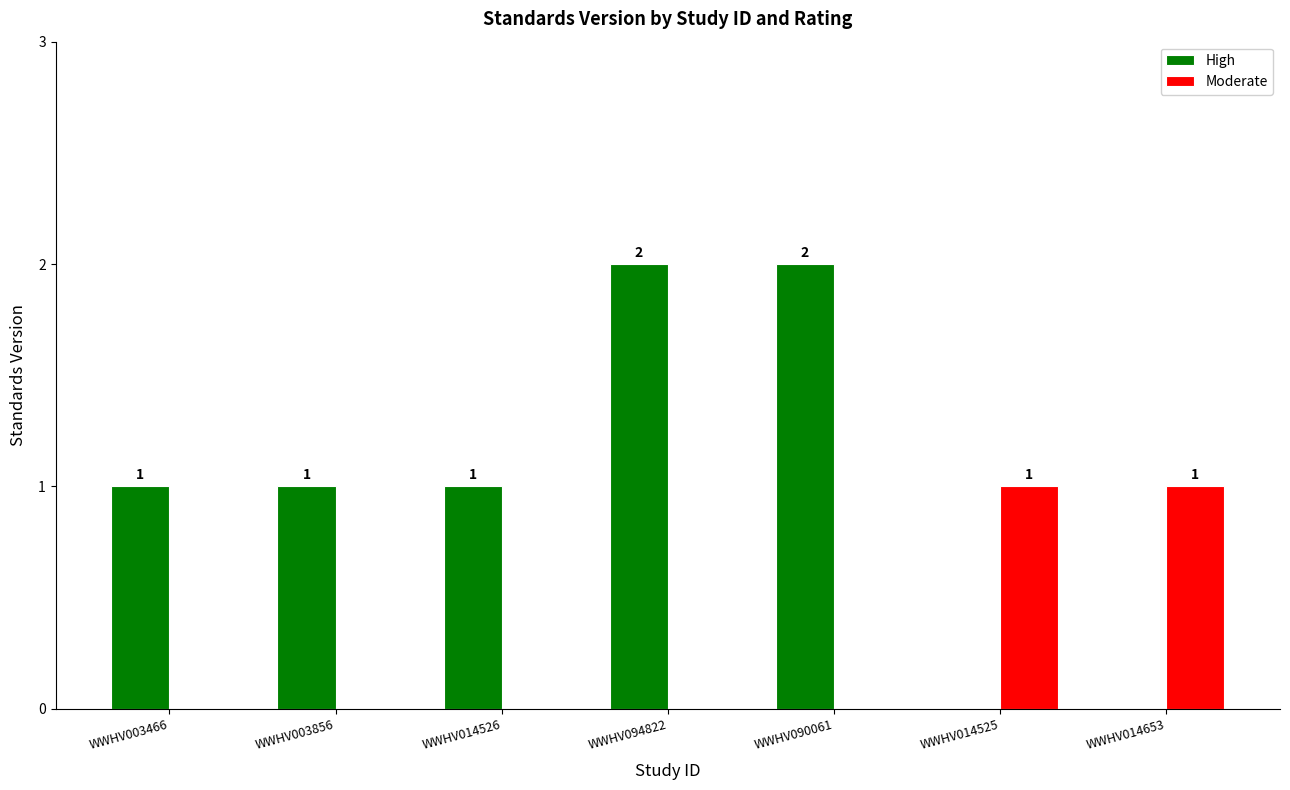

What is the sum of all Moderate values?

2